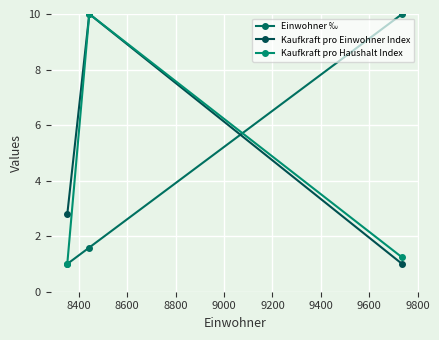

How many values in the Einwohner ‰ series exceed 1?

2